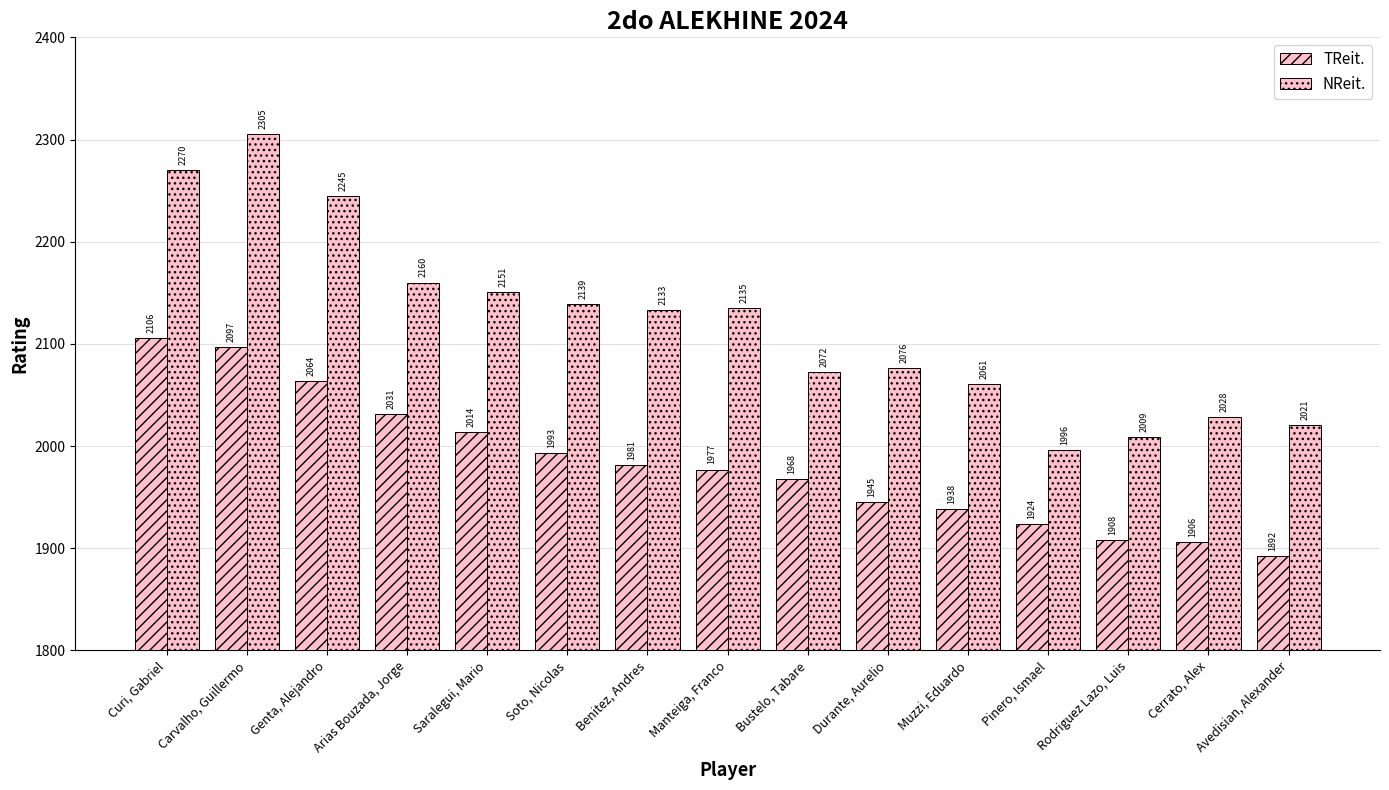

Rank the series at Curi, Gabriel from lowest to highest value.

TReit., NReit.